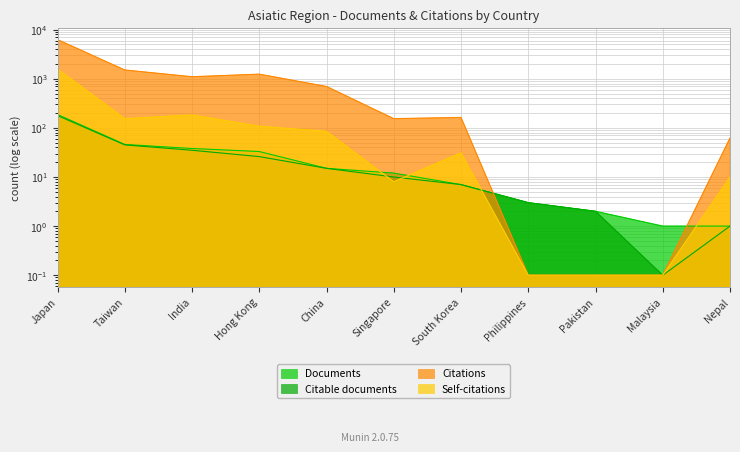

What position from the right is Japan?

11